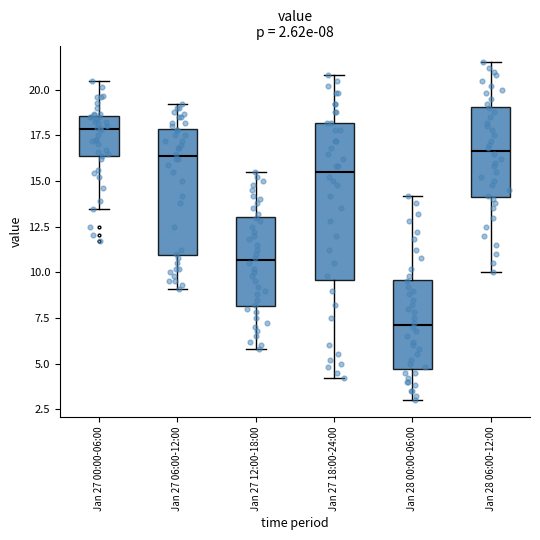

Which box is the tallest, from its lower edge to its upper edge?

Jan 27 18:00-24:00